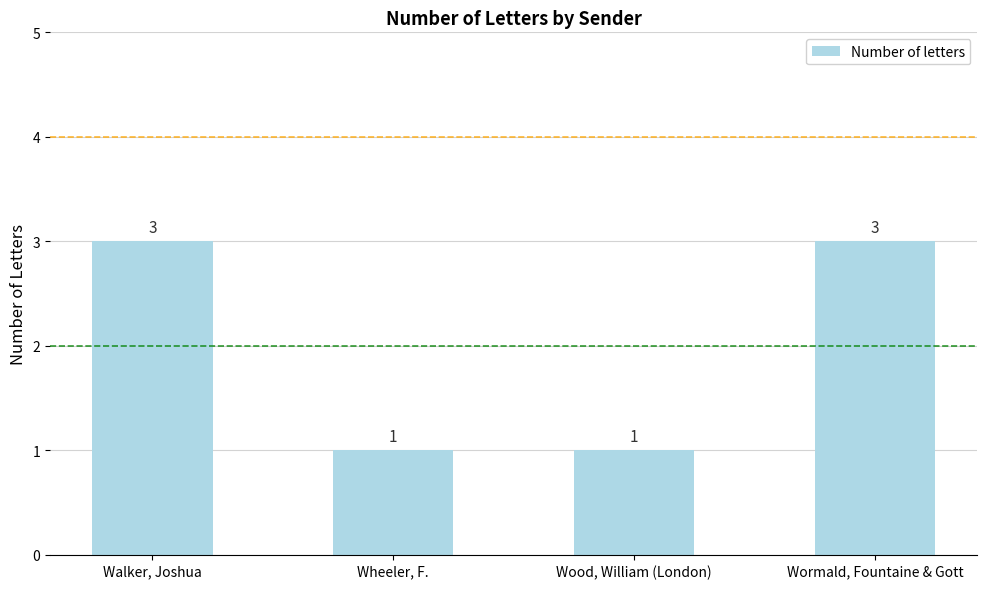

What value does the data have at Wheeler, F.?

1